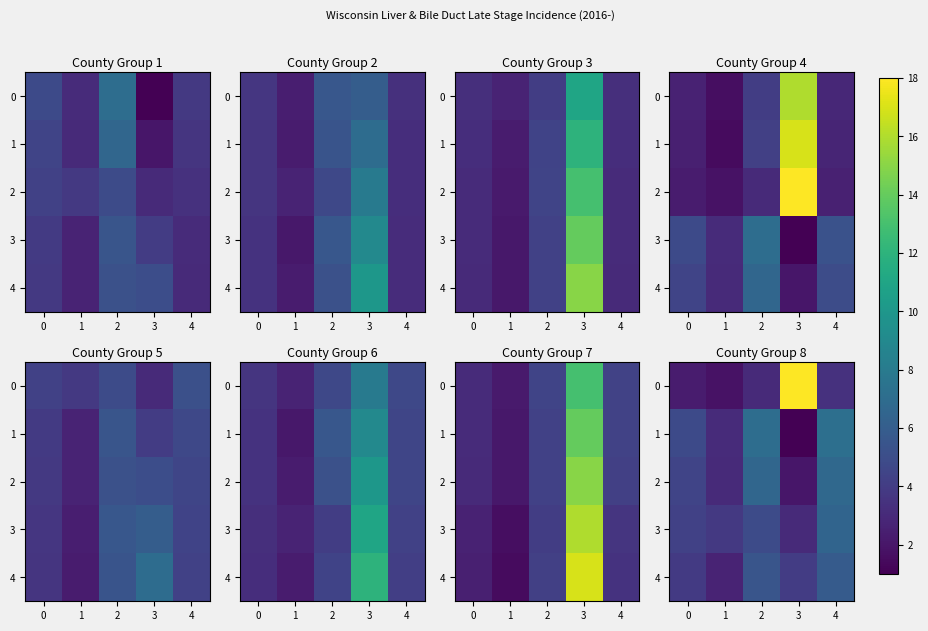

The 2 series shows 2.8 at 0. True or false?

False